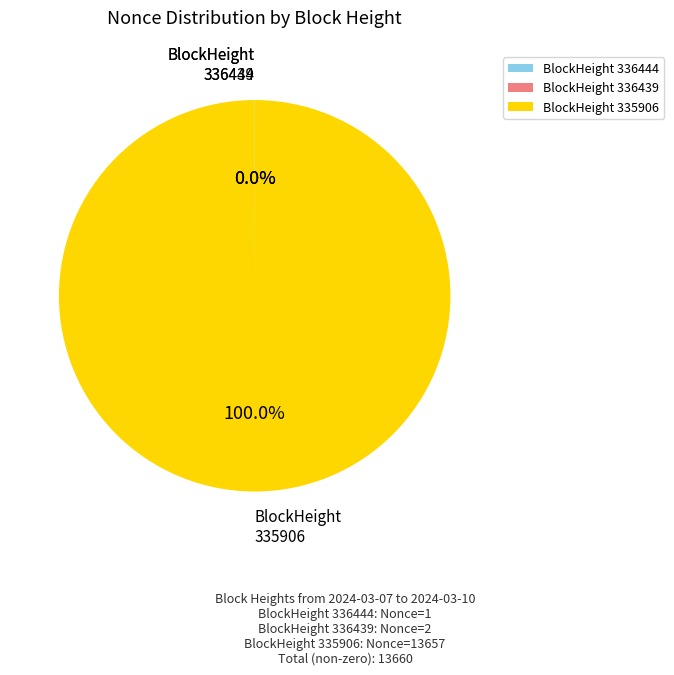

Which slice is the largest?

BlockHeight 335906